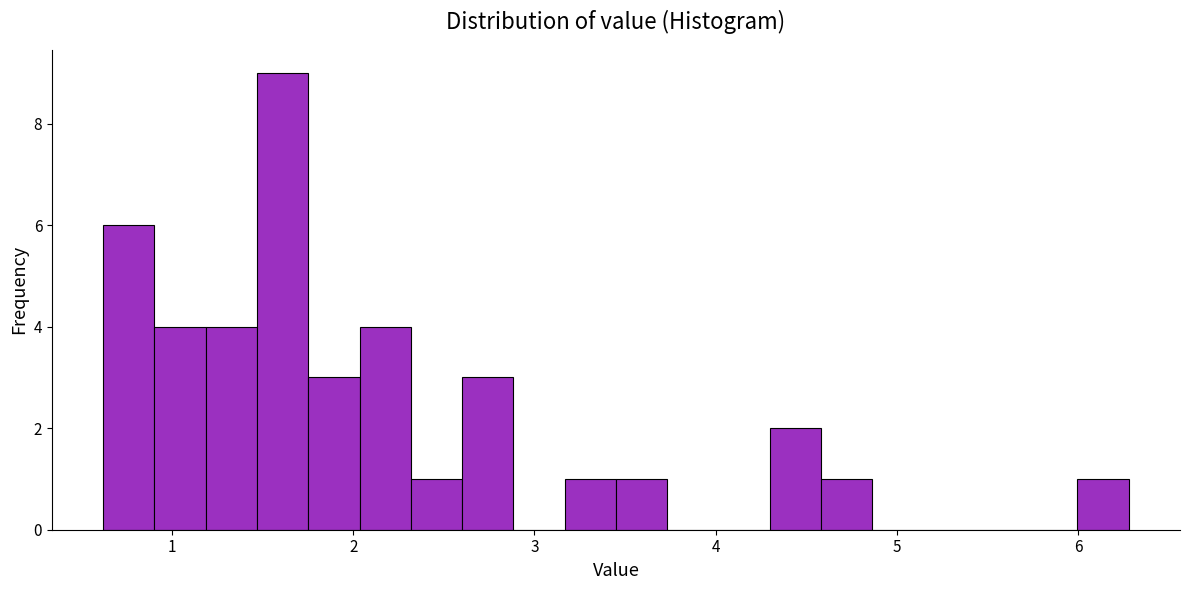

Read against the x-axis, roughly where is the centre of the tallest bar?

1.6